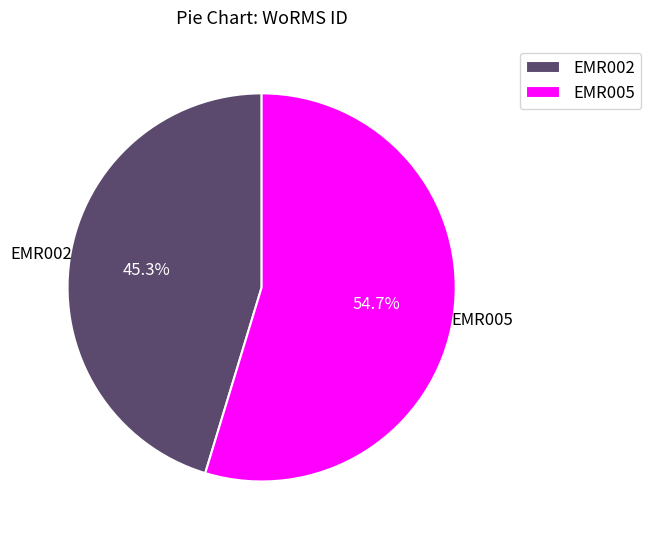

How many segments does this pie chart have?

2